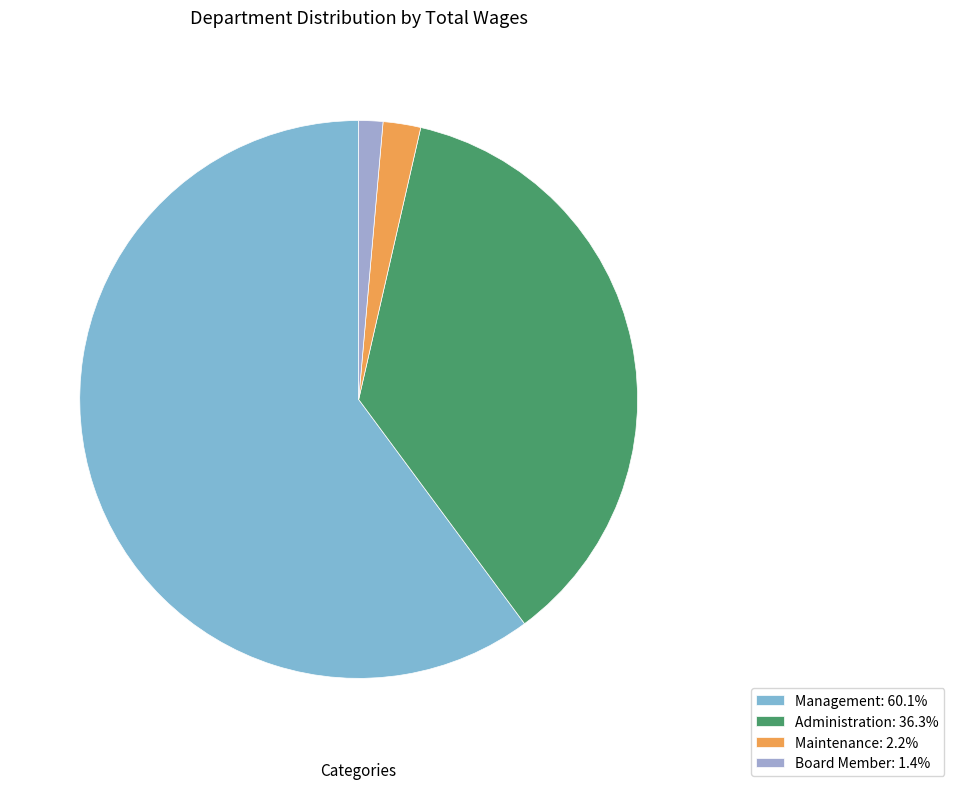

Is there any slice that represents more than half of the pie?

Yes